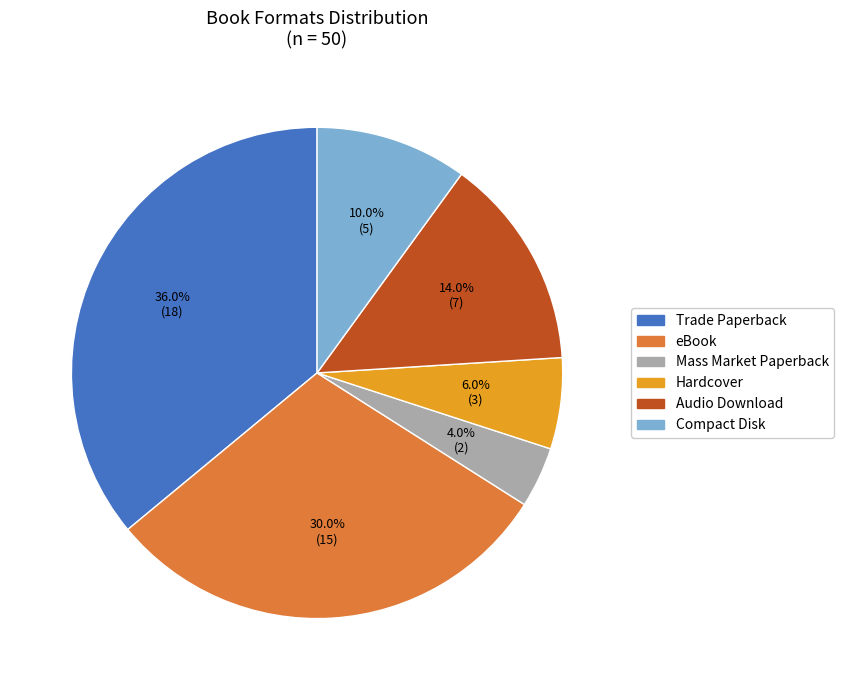

What percentage is the Audio Download slice, to the nearest percent?

14%